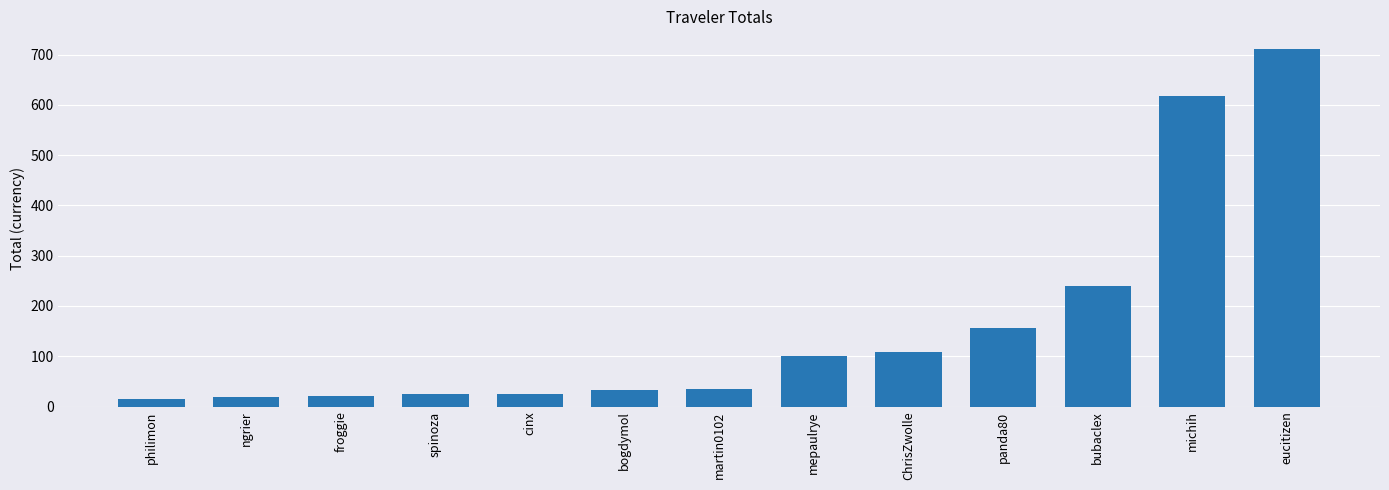

What is the value of the 11th bar from the left?

239.9